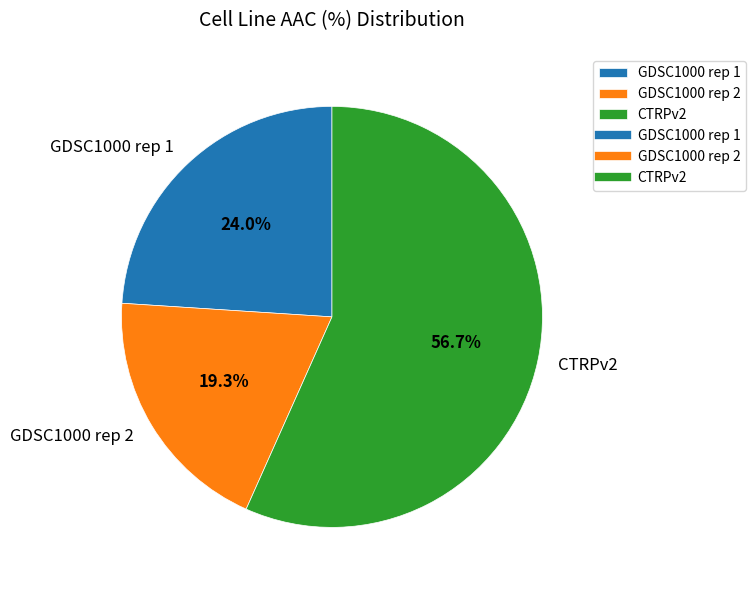

To the nearest percent, what portion does CTRPv2 represent?

57%